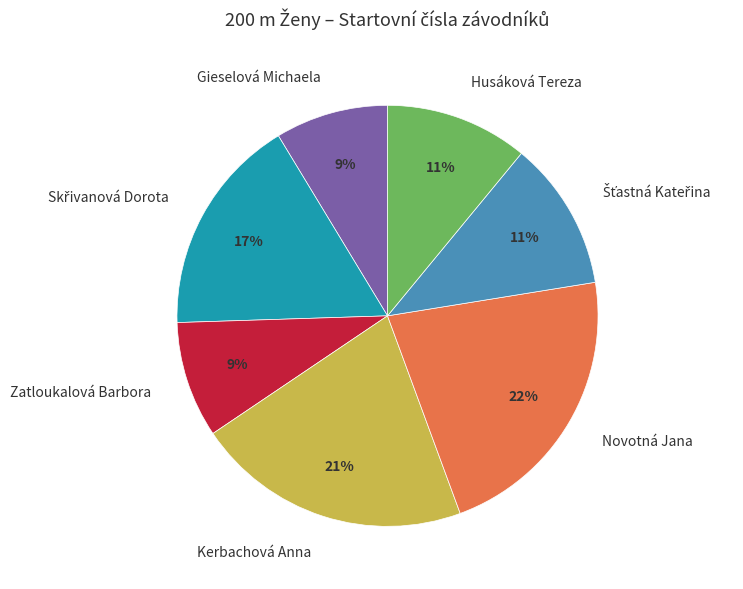

The Kerbachová Anna slice represents 31% of the pie. True or false?

False